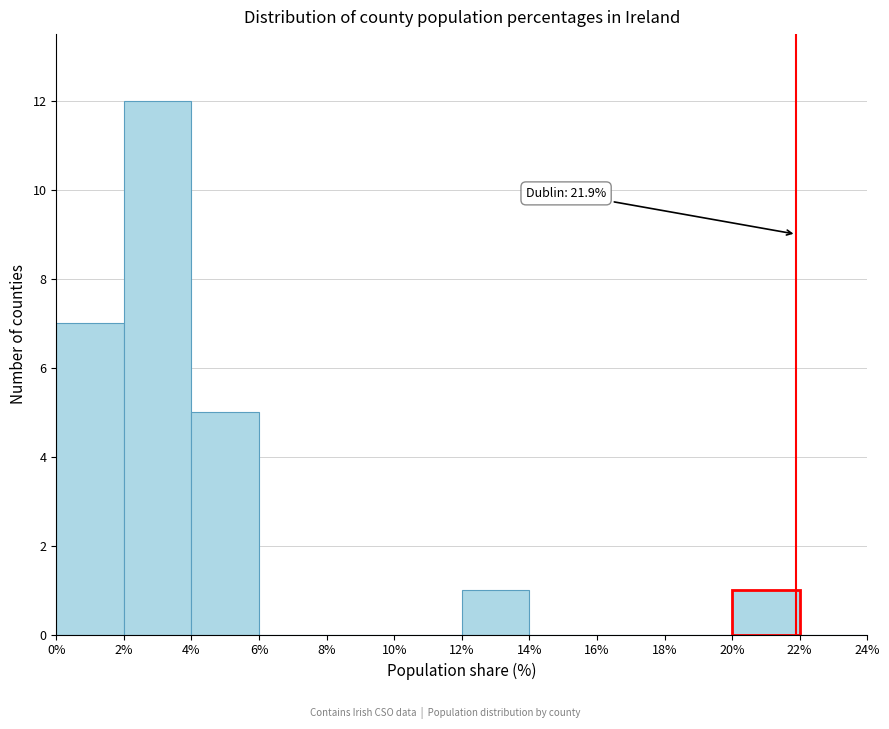

Which range on the x-axis has the tallest bar?

2% to 4%